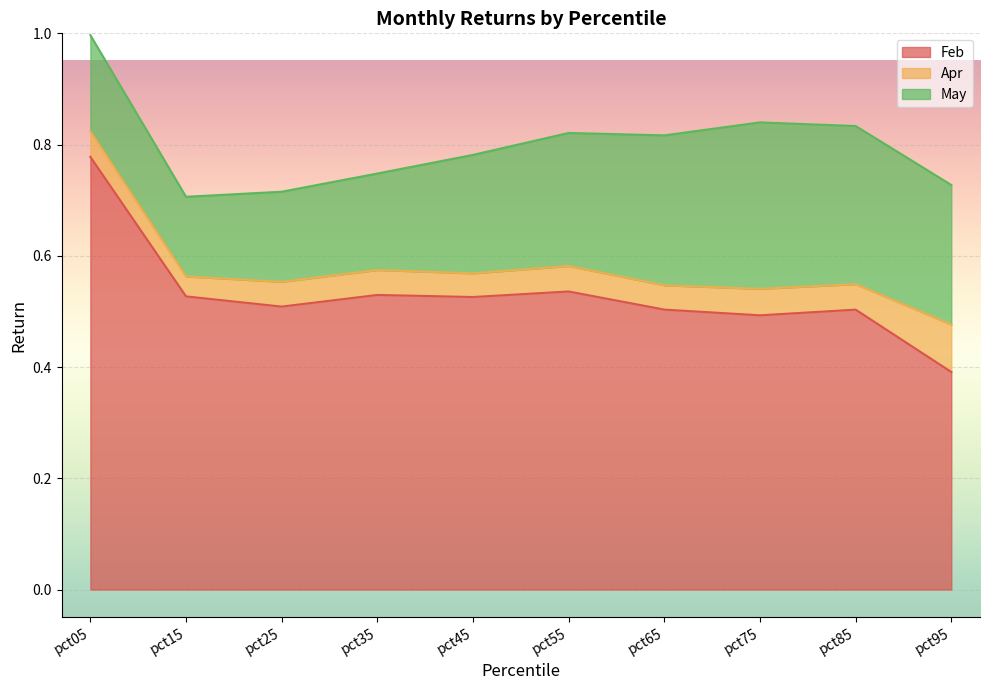

At which category does Feb reach its first local valley?

pct25